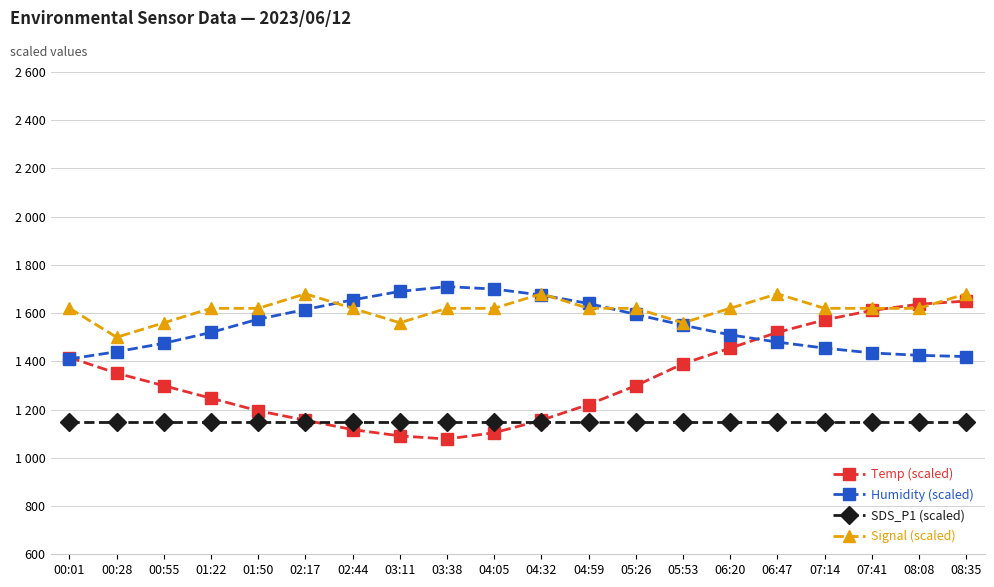

Between 06:20 and 05:26, which is larger?

06:20